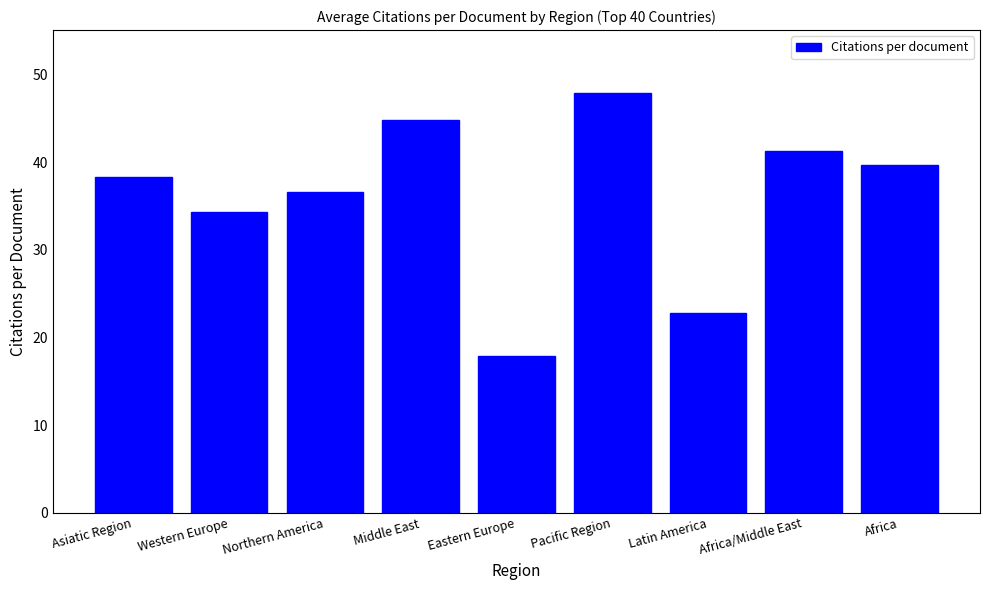

Approximately how many times larger is the value at Africa/Middle East compared to Latin America?

1.8